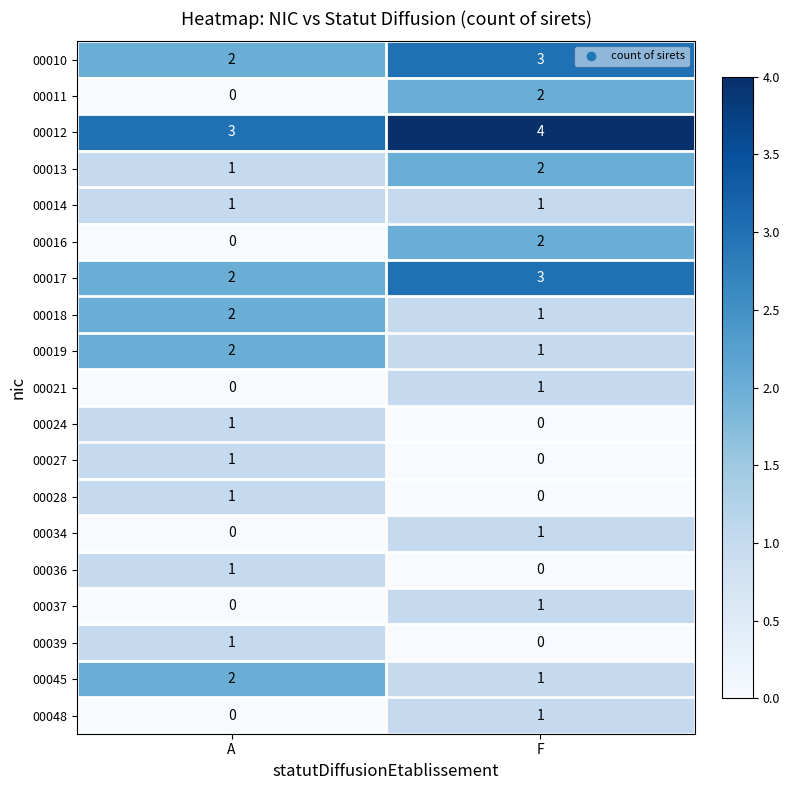

What value does the 00012 series have at A?

3